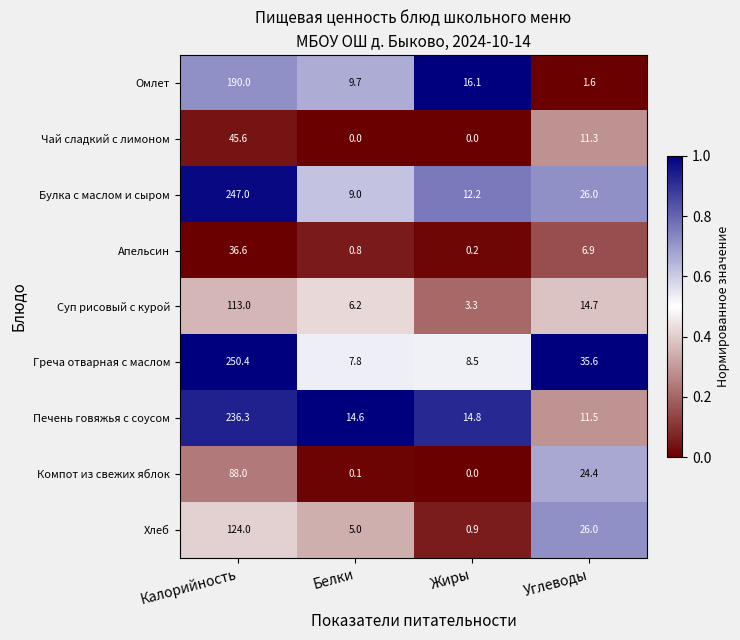

The value of Компот из свежих яблок at Углеводы is 24.4. True or false?

True